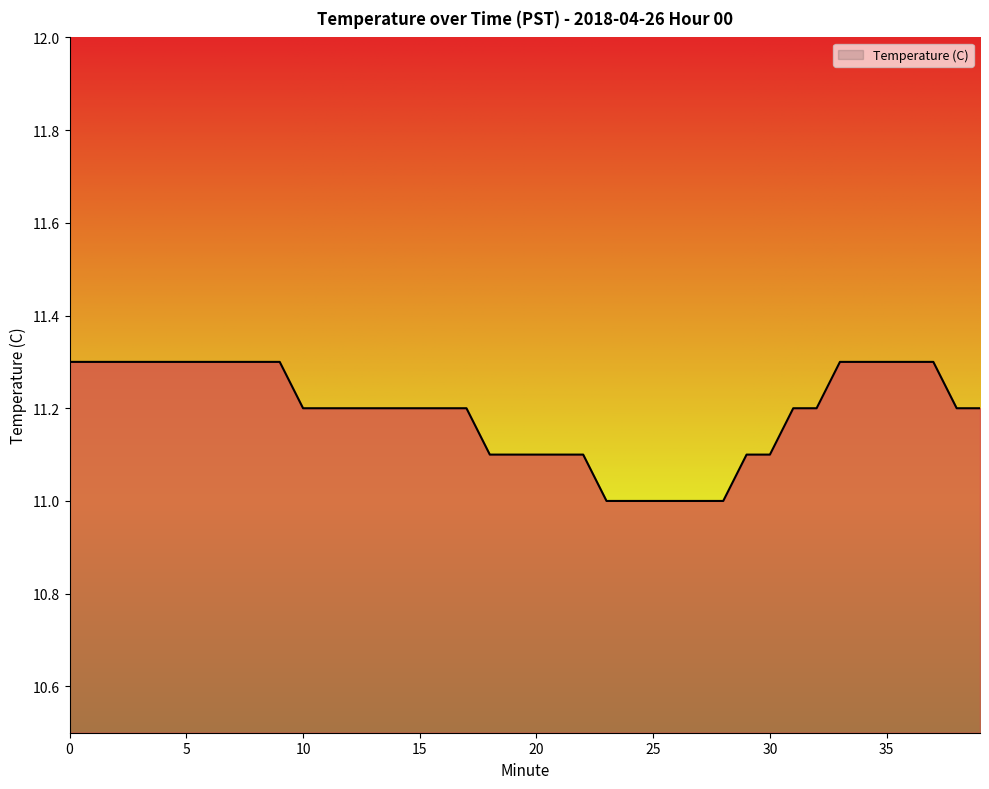

What is the difference between the maximum and second lowest values?

0.3